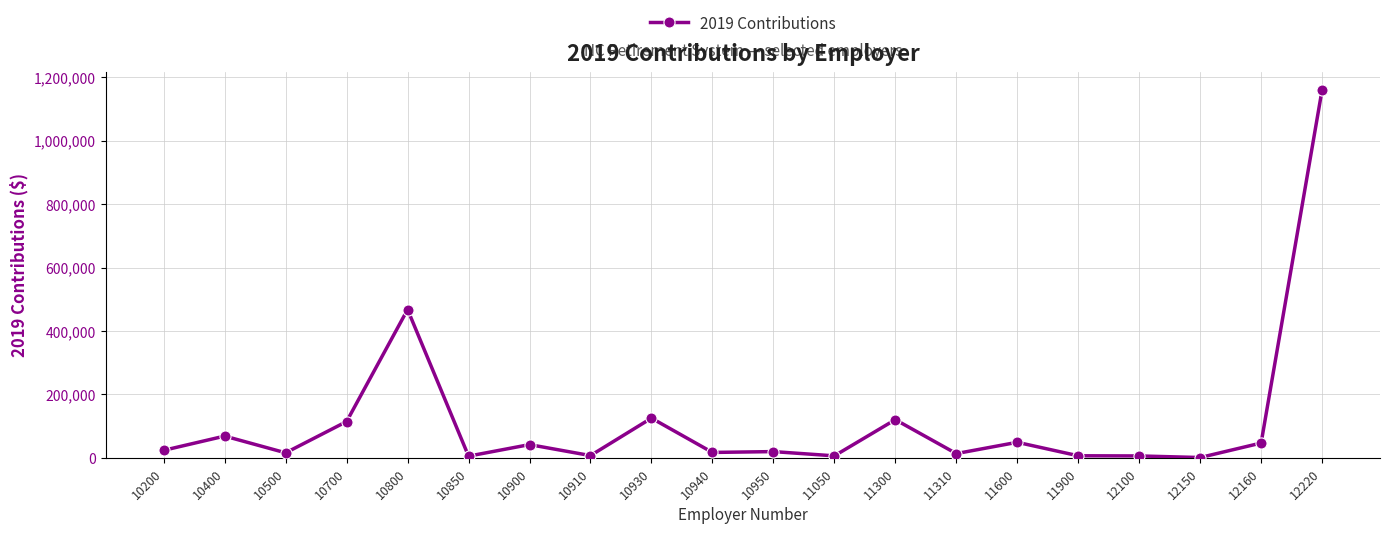

Which label corresponds to the largest value in the chart?

12220